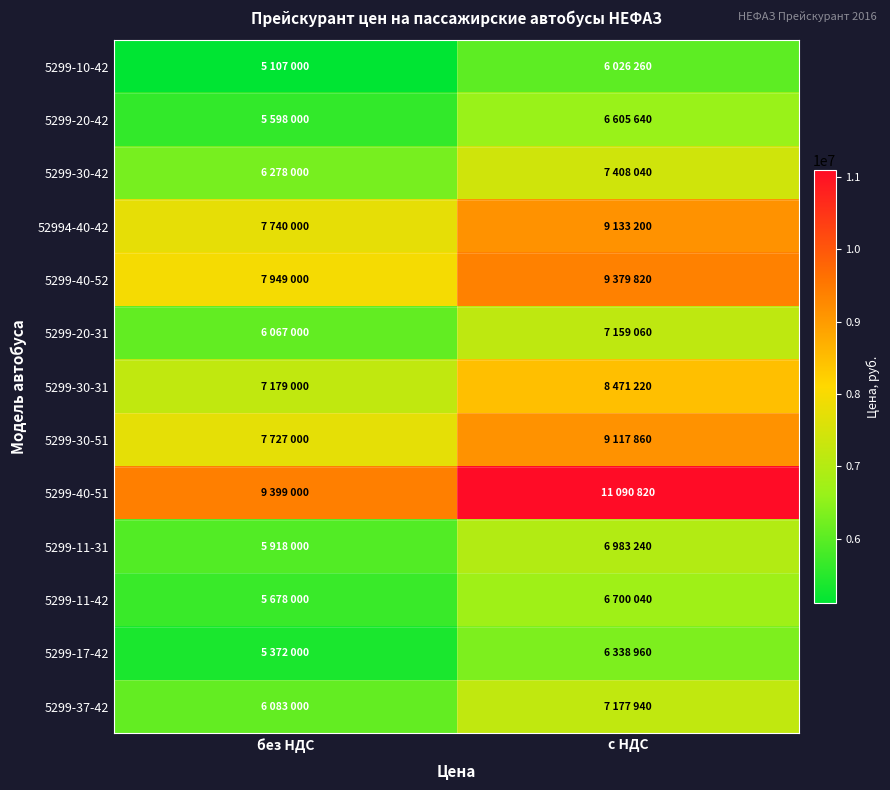

At how many categories does at least one series exceed 5407288?

2